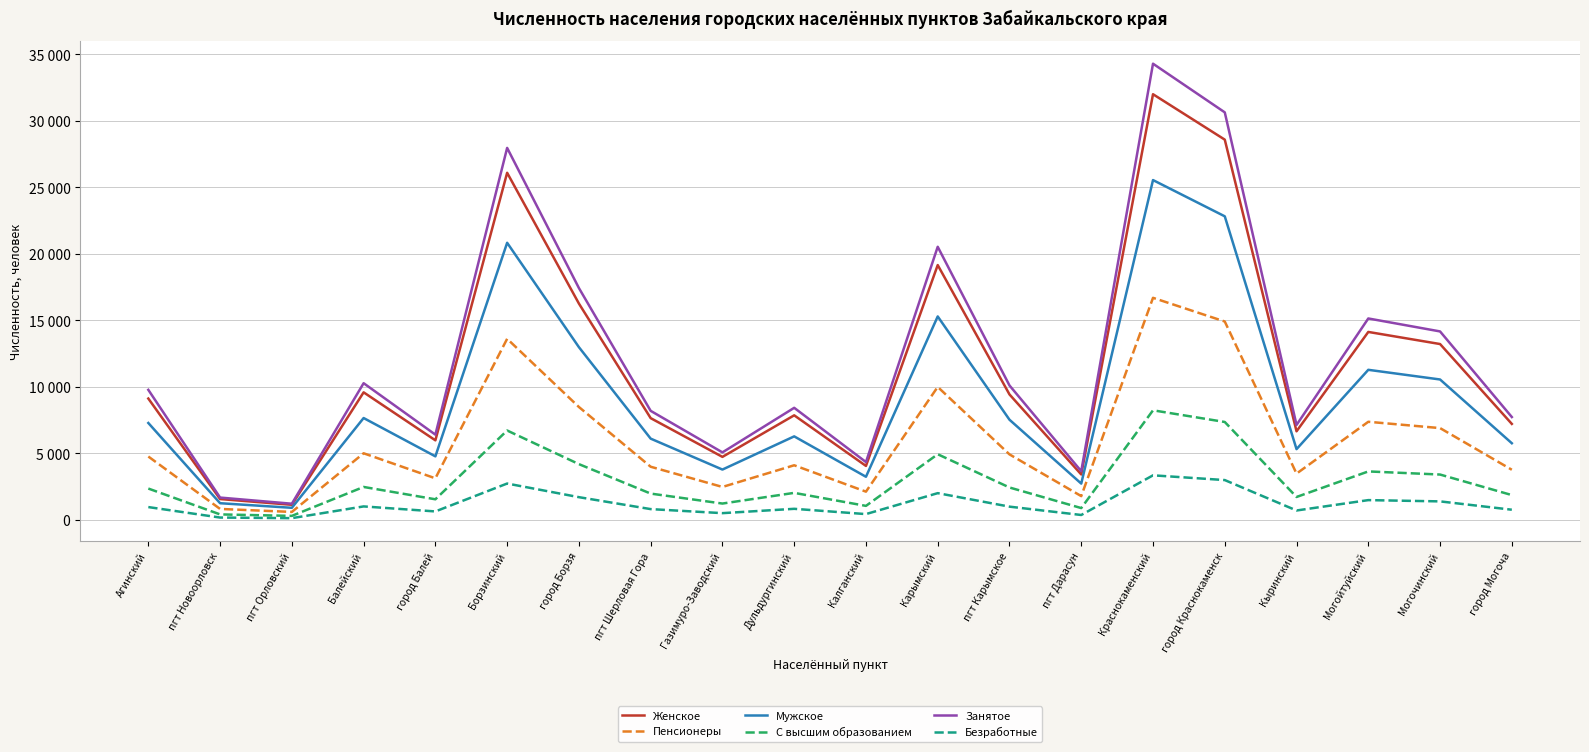

How many values in the Пенсионеры series exceed 4751?

9